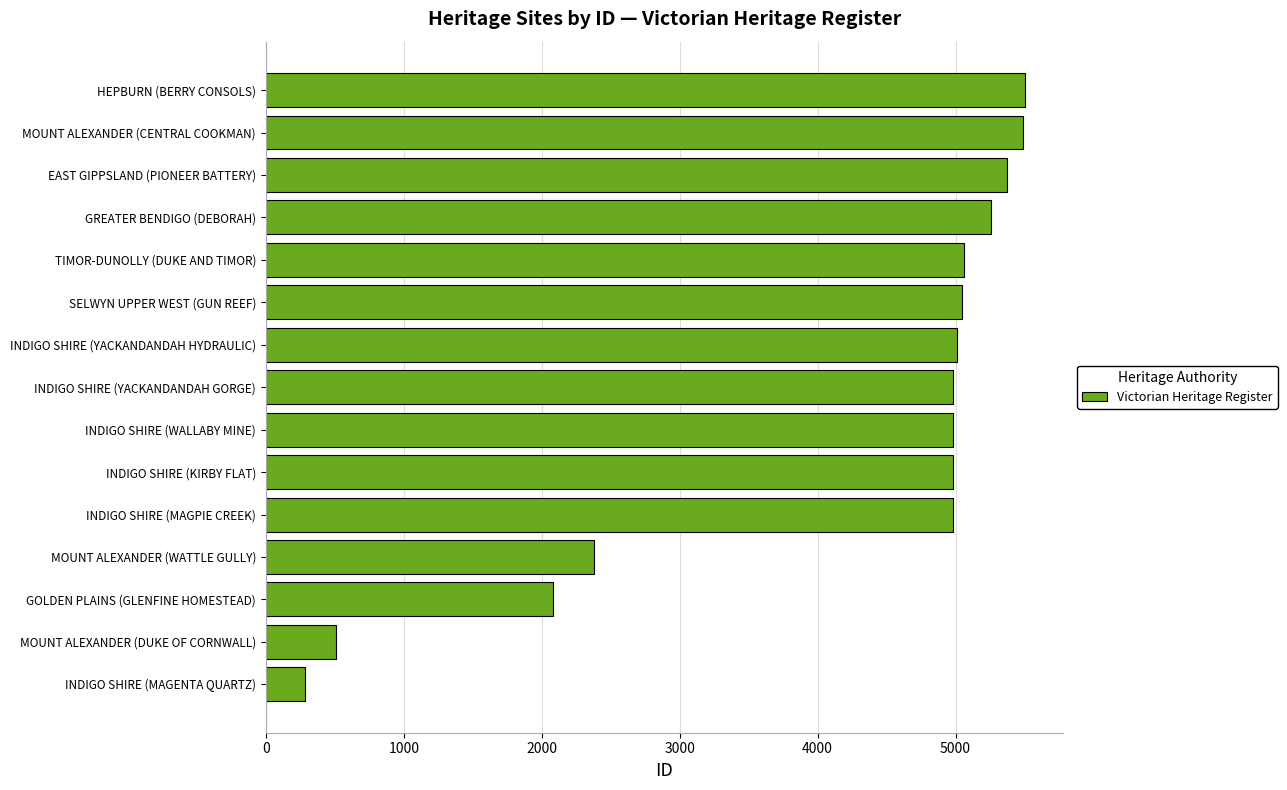

What is the difference between the maximum and minimum values?

5219